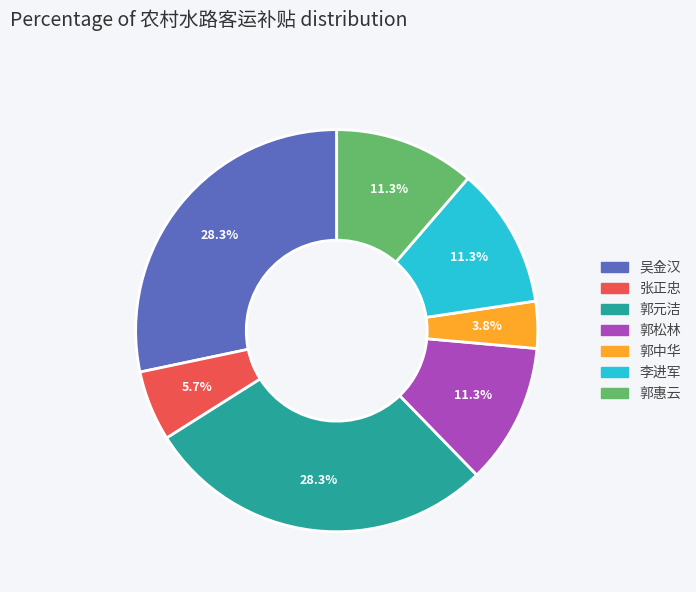

What percentage is NOT represented by 郭松林?

88.7%